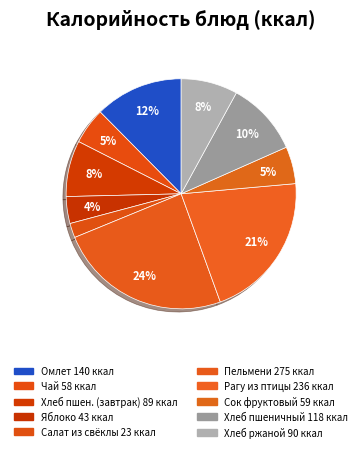

Rank the categories by value from lowest to highest.

салат из отварной свеклы, яблоко свежее, Чай черный витаминизированный, сок фруктовый, Пшеничный, хлеб ржаной, хлеб пшеничный, Омлет натуральный с маслом сливочным, Рагу из птицы по-домашнему с овощами, пельмени